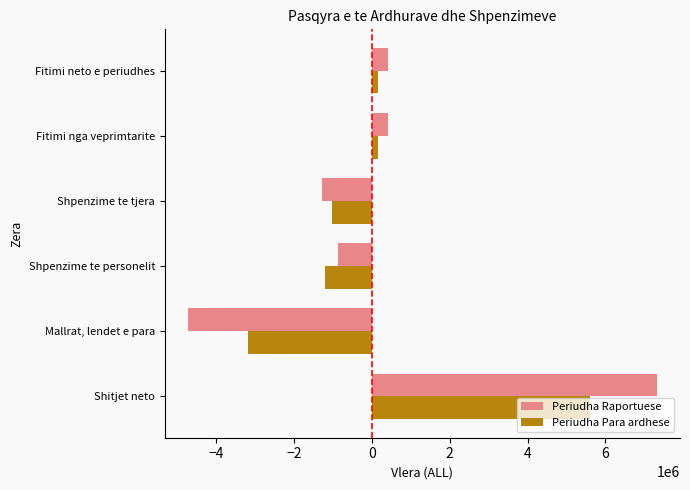

Between Shitjet neto and Mallrat, lendet e para, which series saw the biggest shift?

Periudha Raportuese